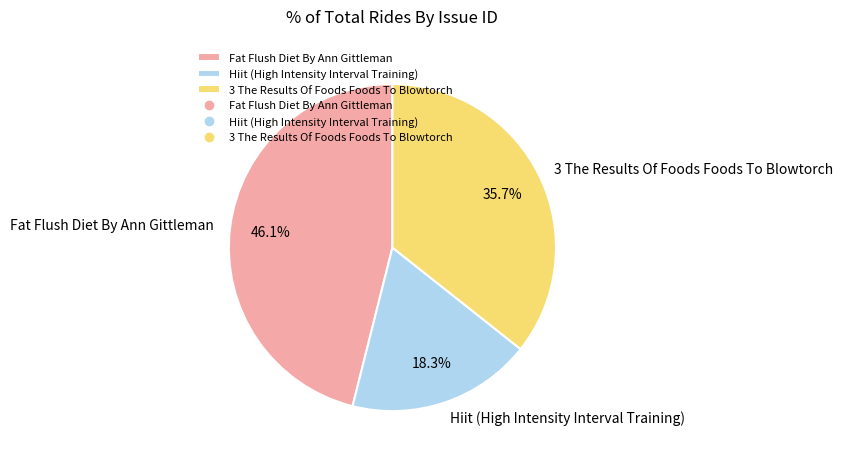

Is there a majority slice in this chart?

No